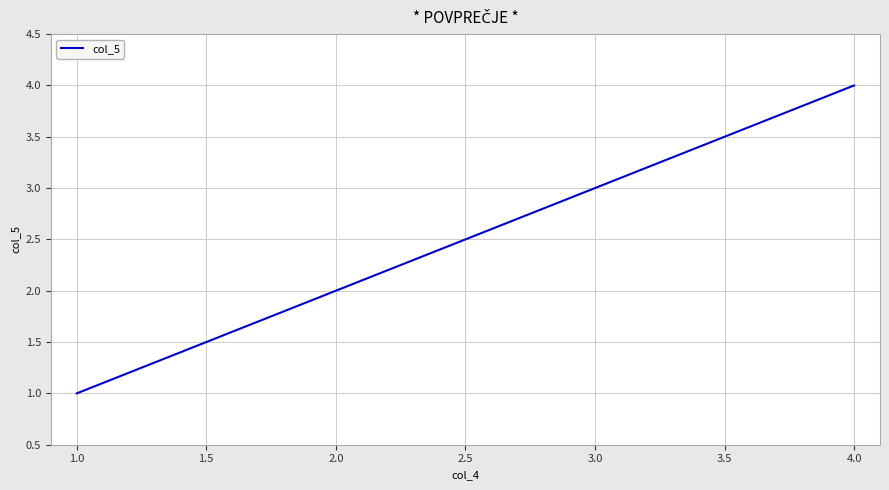

What is the sum of all values?

10